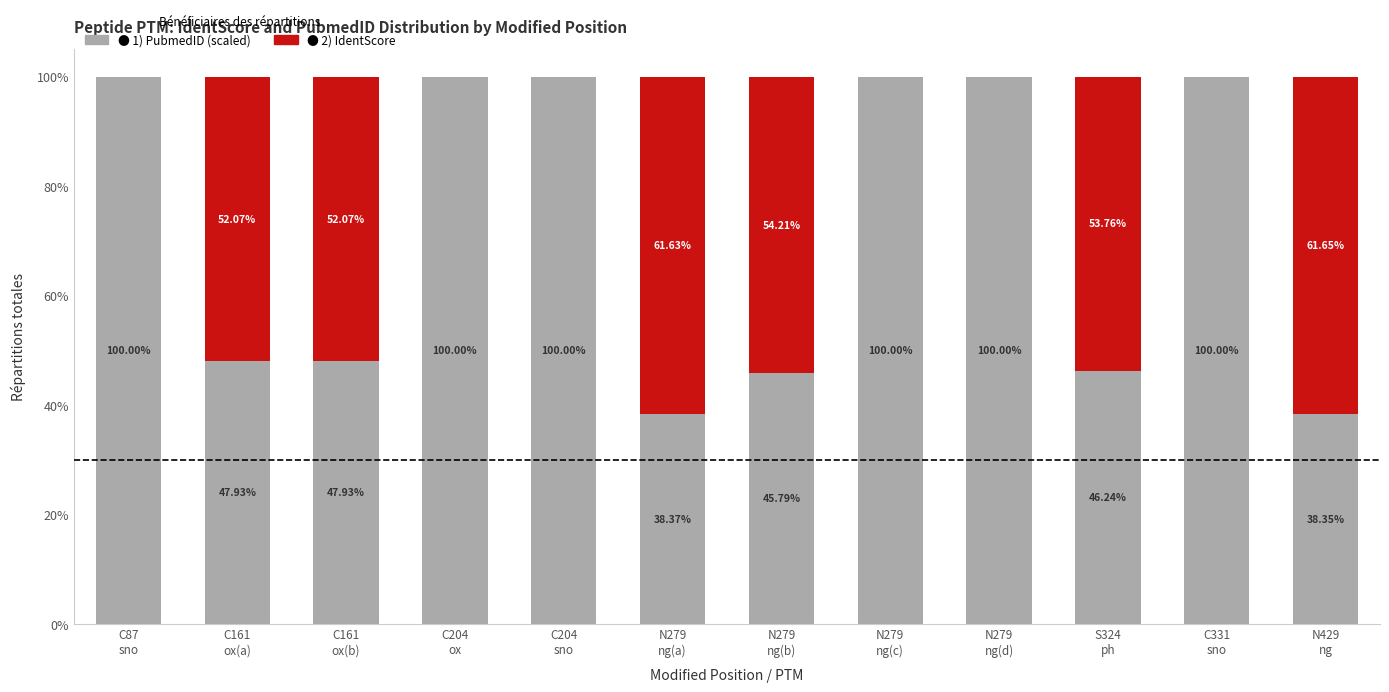

True or false: 2) IdentScore has a value of 70.1 at C161
ox(b).

False